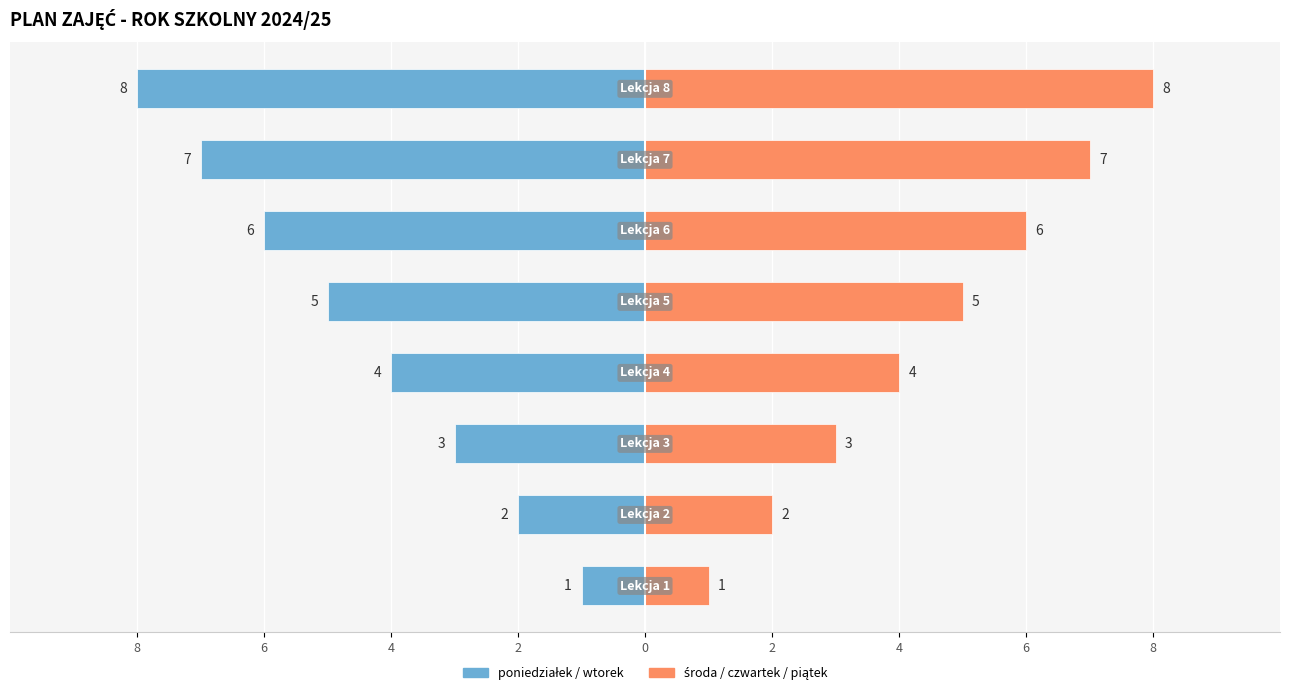

List the series in order of their overall mean, highest first.

środa / czwartek / piątek, poniedziałek / wtorek